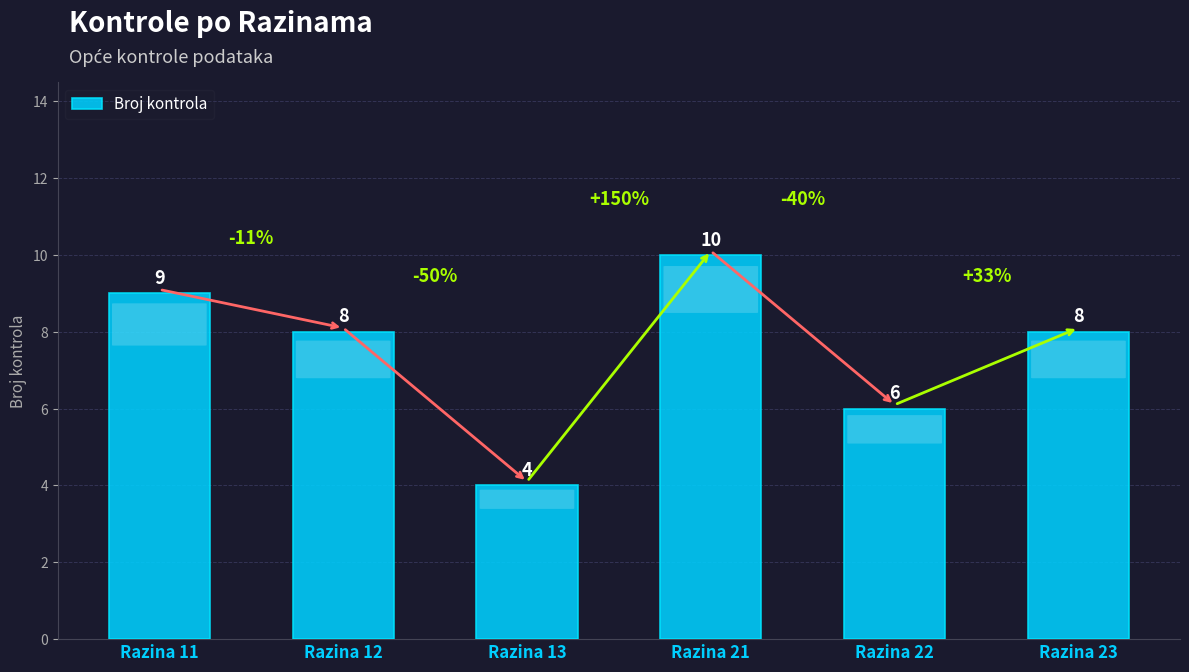

What is the sum of the values at Razina 22 and Razina 11?

15